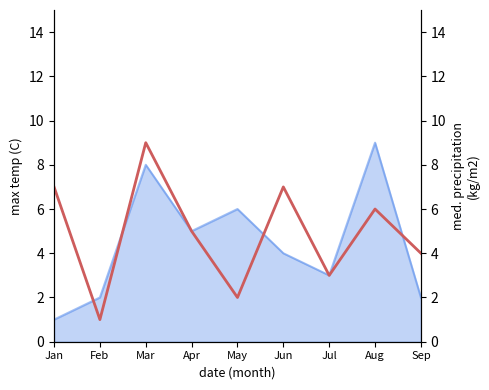

List the labels in order of value, smallest first.

Feb, May, Jul, Sep, Apr, Aug, Jan, Jun, Mar